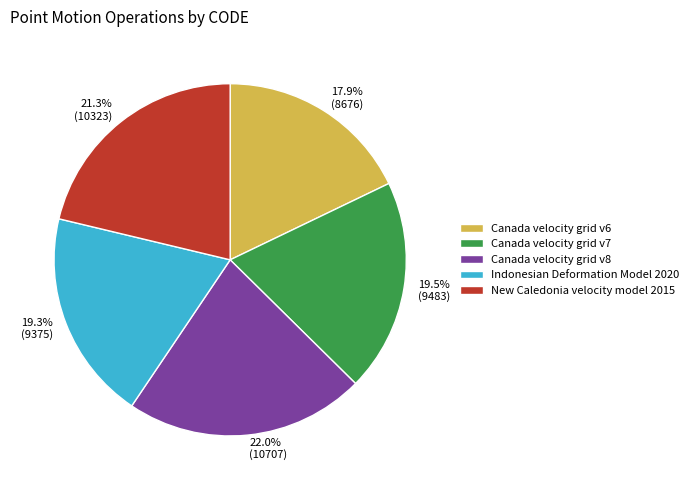

What is the total percentage of Indonesian Deformation Model 2020 and Canada velocity grid v6?

37.2%